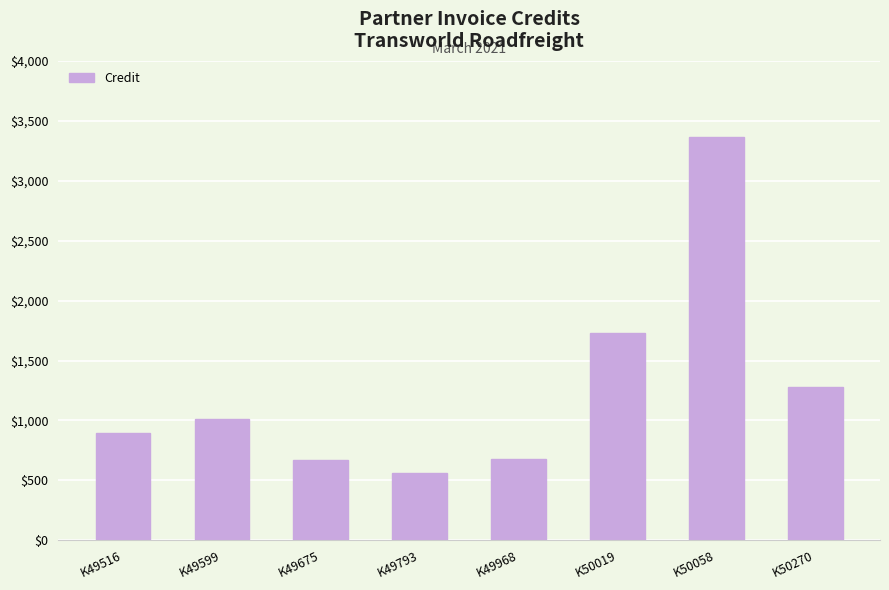

What is the difference between the maximum and minimum values?

2803.4